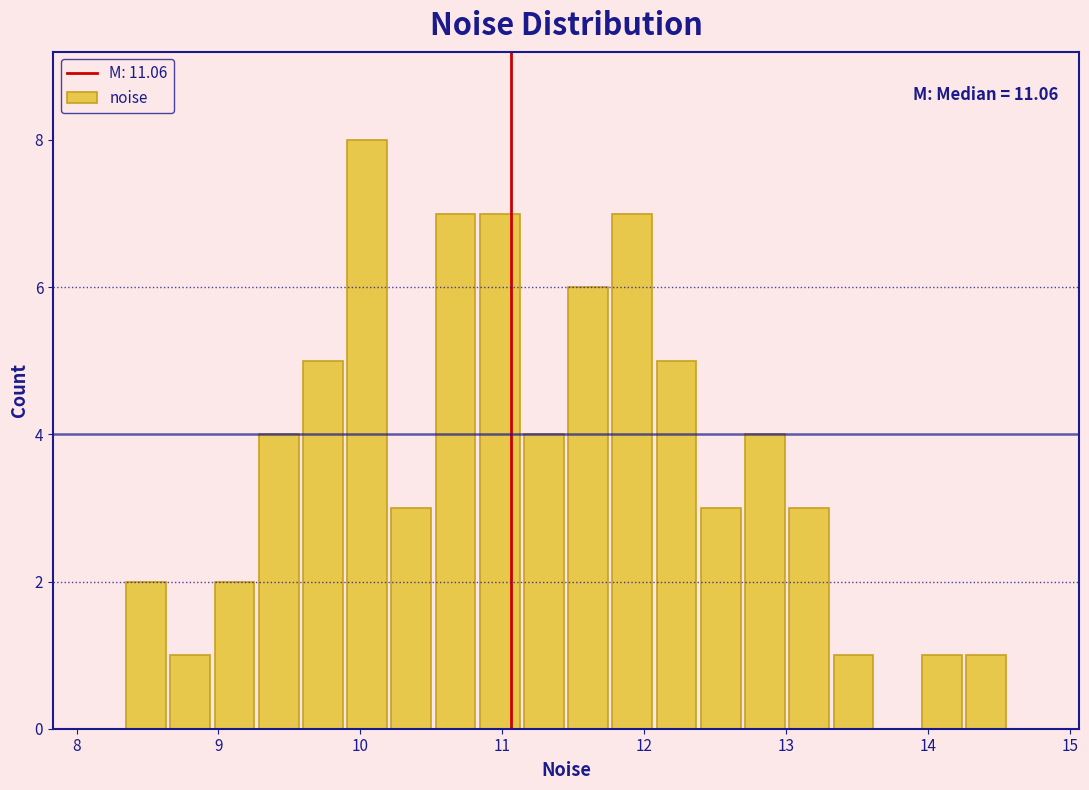

Around what value on the x-axis is the tallest bar? Give the approximate position of its centre, as read against the axis.

10.0